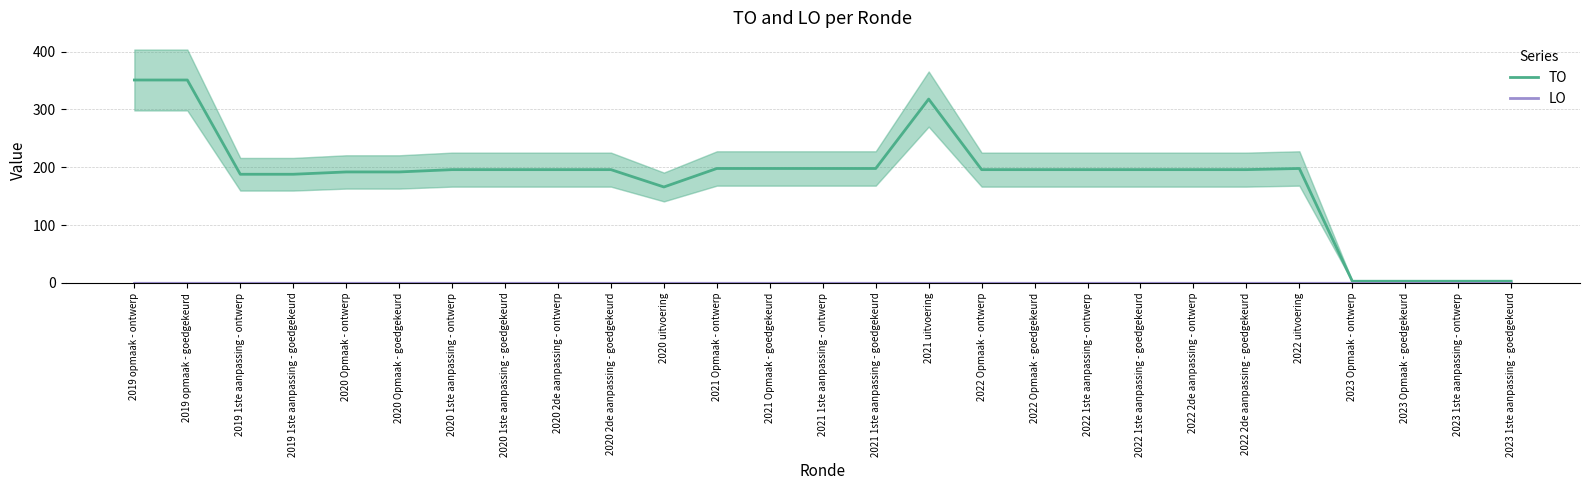

True or false: LO and TO cross at least once.

False